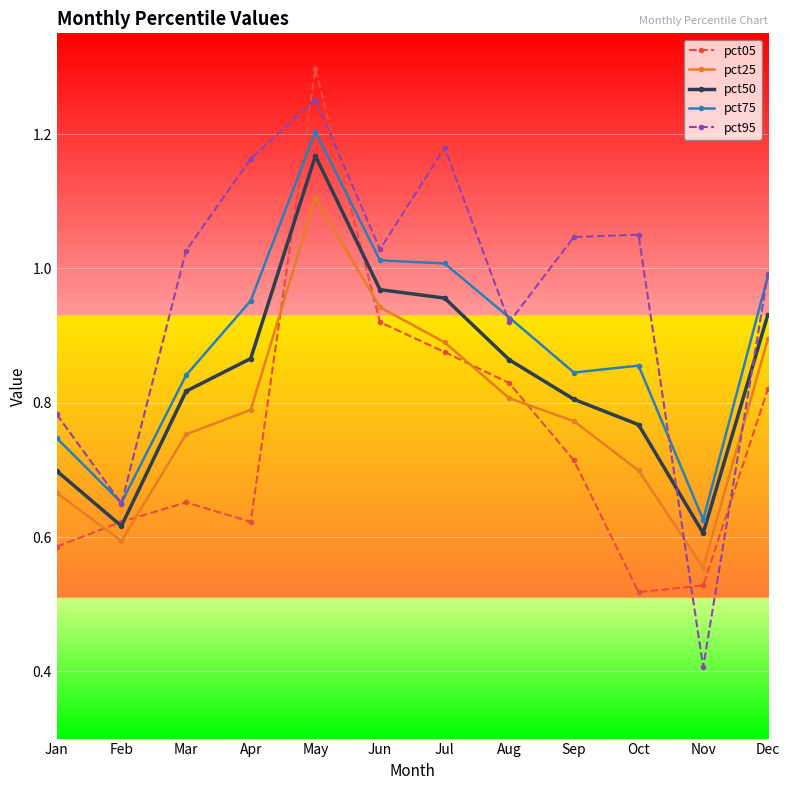

Which series has the largest total across all categories?

pct95